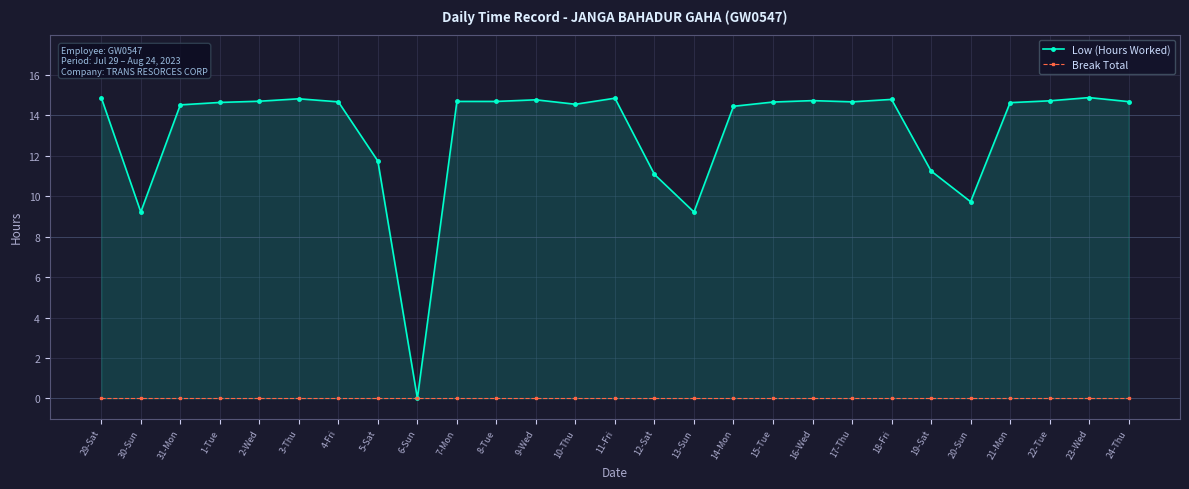

True or false: Low (Hours Worked) and Break Total intersect in this chart.

False